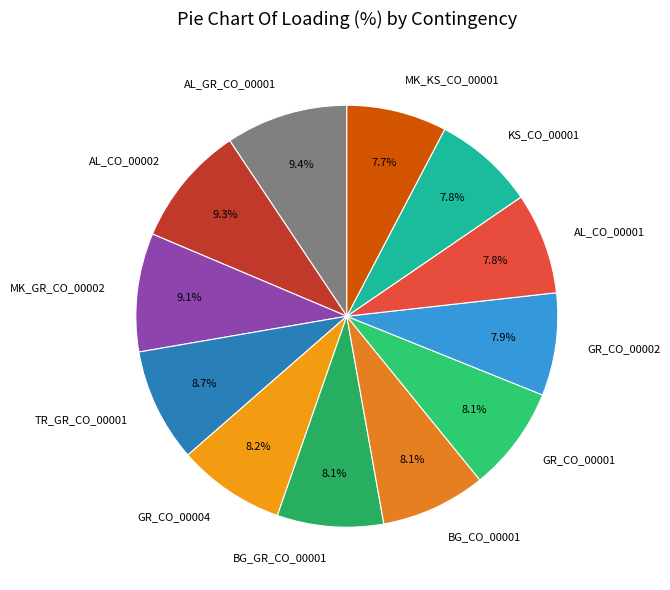

To the nearest percent, what portion does GR_CO_00002 represent?

8%